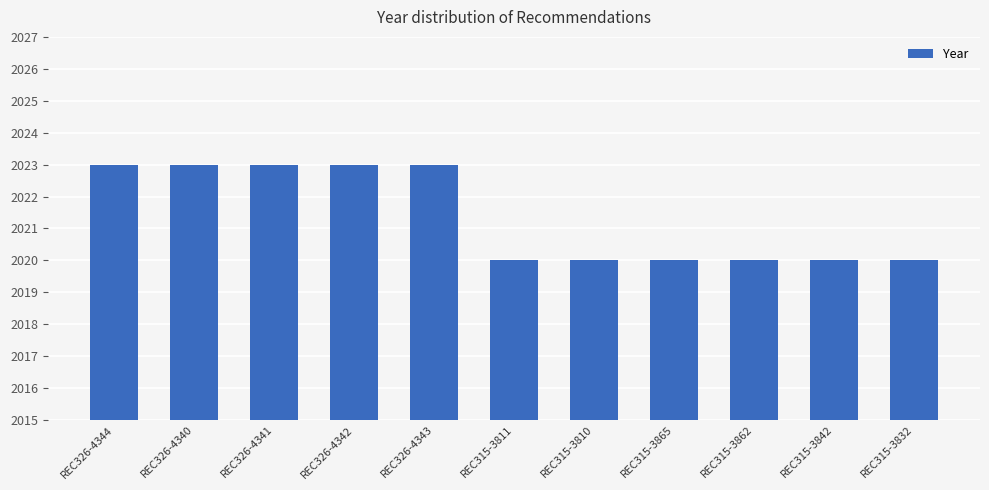

Read the value at REC326-4343.

2023